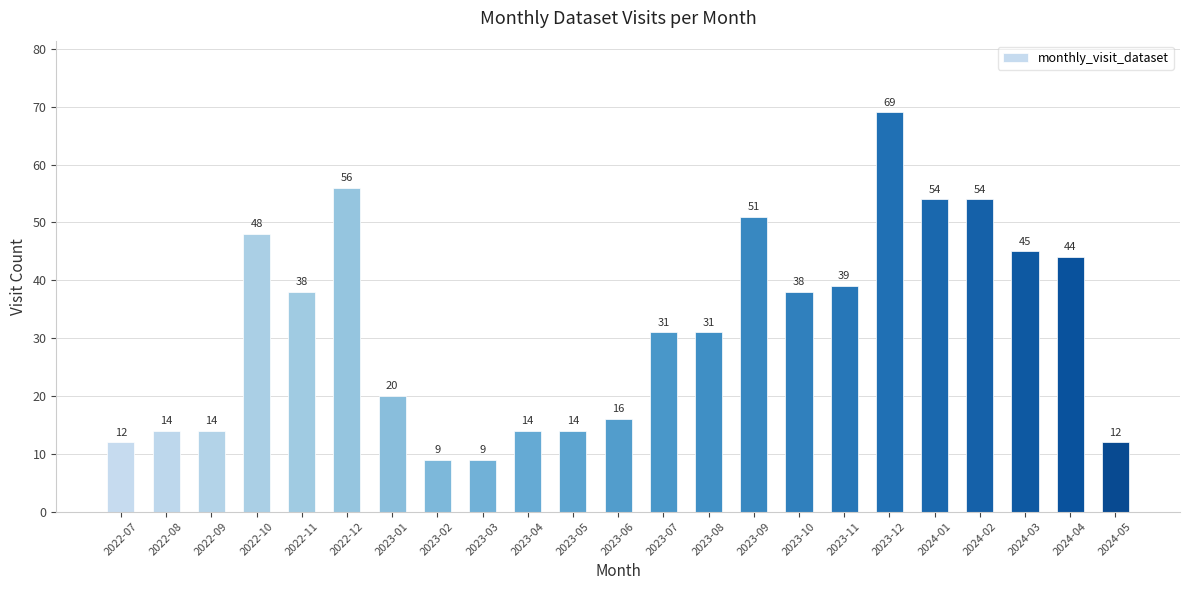

Reading left to right, extract all data points from this chart.

12	14	14	48	38	56	20	9	9	14	14	16	31	31	51	38	39	69	54	54	45	44	12